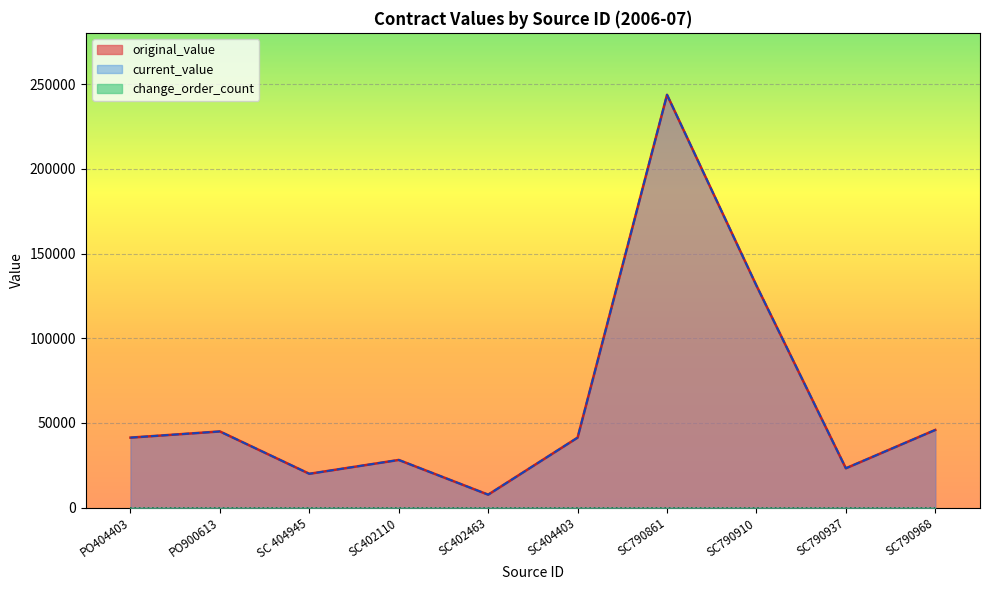

True or false: original_value and current_value intersect in this chart.

False